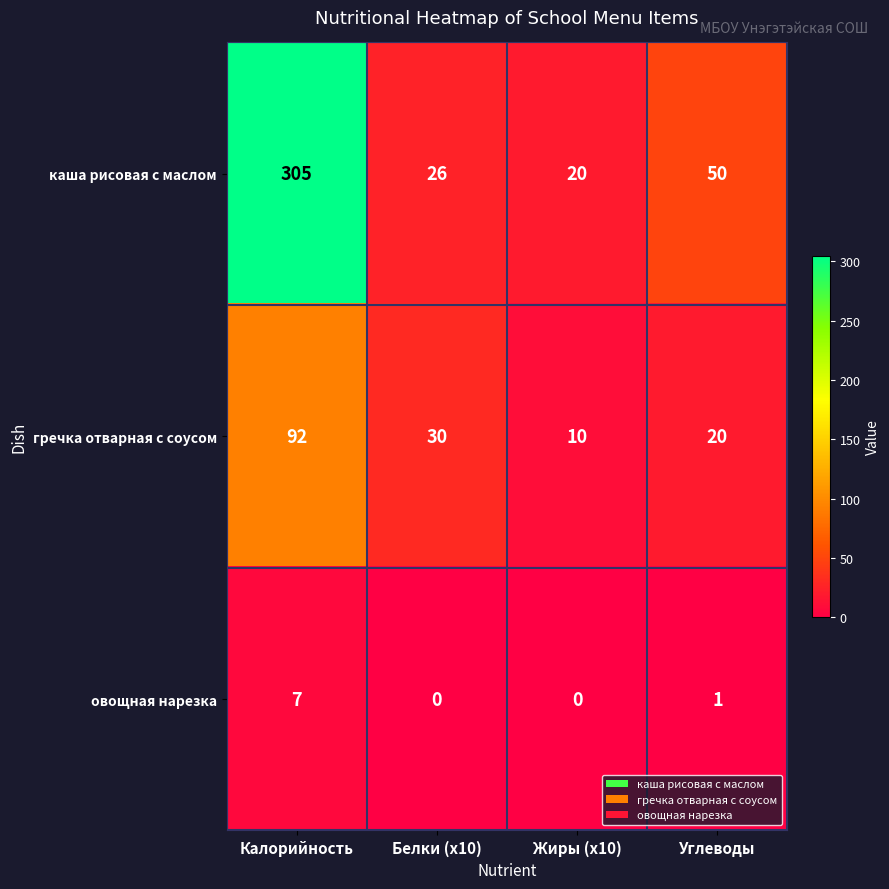

Which category has the lowest value in the каша рисовая с маслом series?

Жиры (x10)